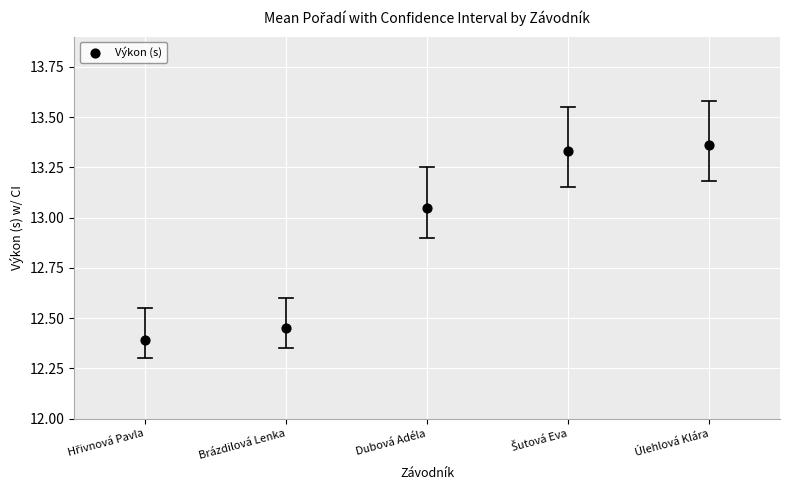

What is the range of Y values (max minus min)?

1.0